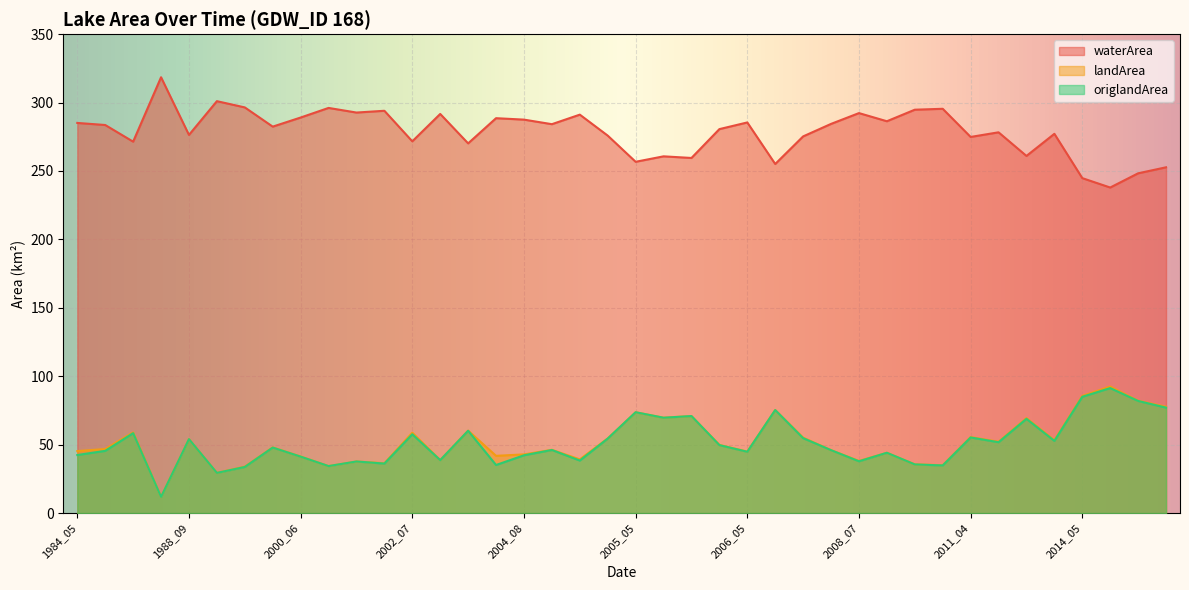

How many values in the origlandArea series are below 47?

20